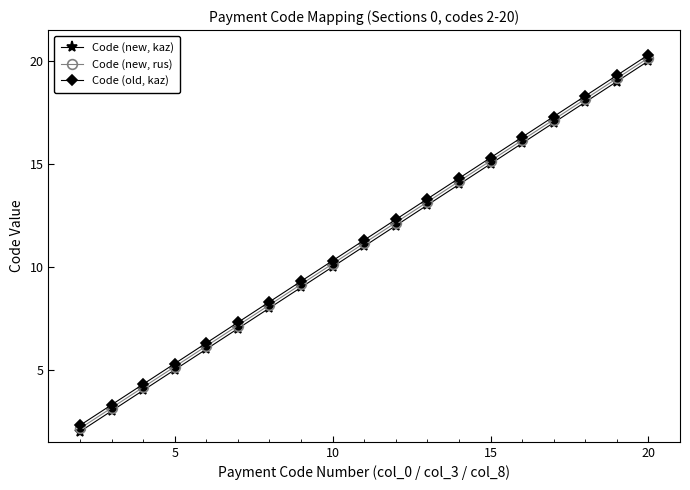

What is the difference between the second highest and second lowest values in the Code (new, kaz) series?

16.0